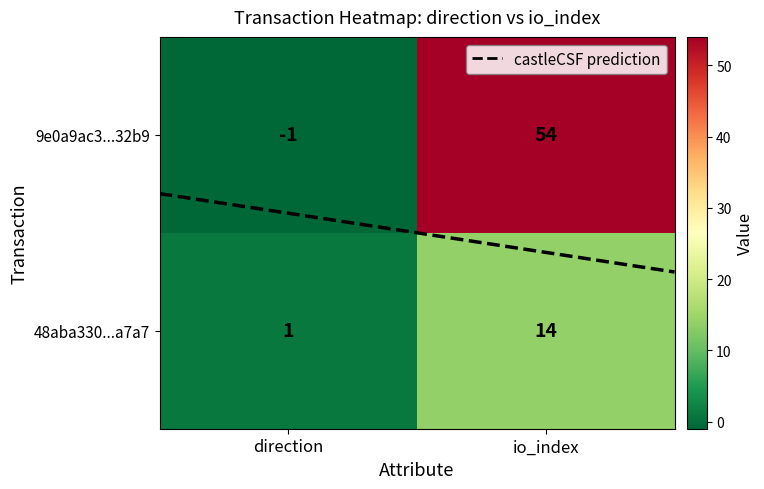

Which series changed the most between direction and io_index?

9e0a9ac3...32b9